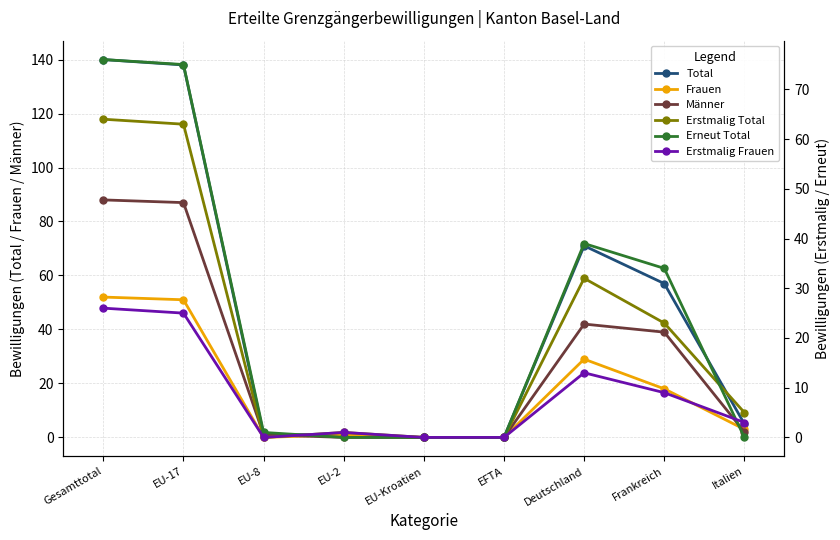

What is the sum of all Erstmalig Total values?

188